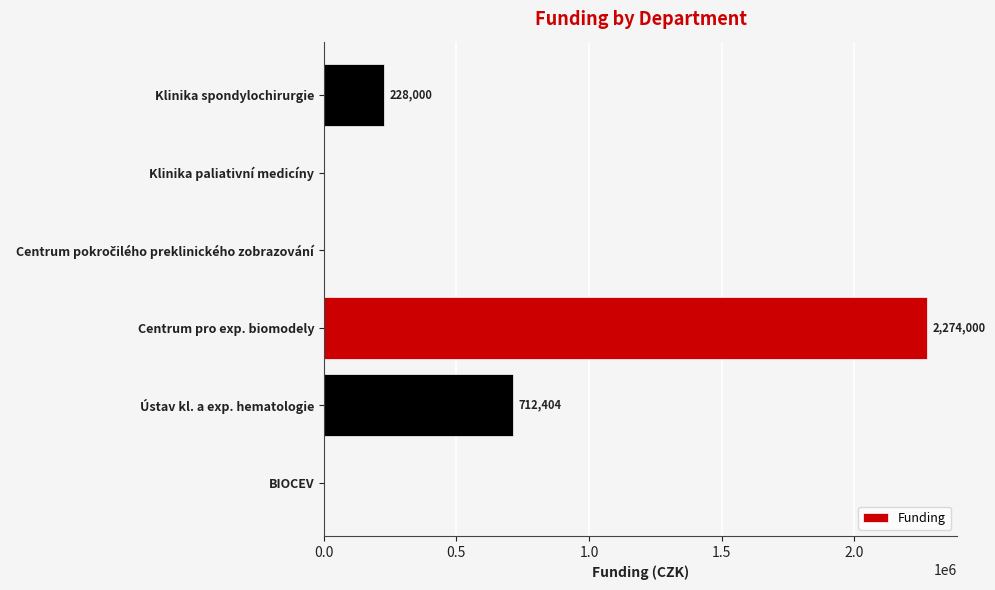

True or false: the data shows 0 at BIOCEV.

True